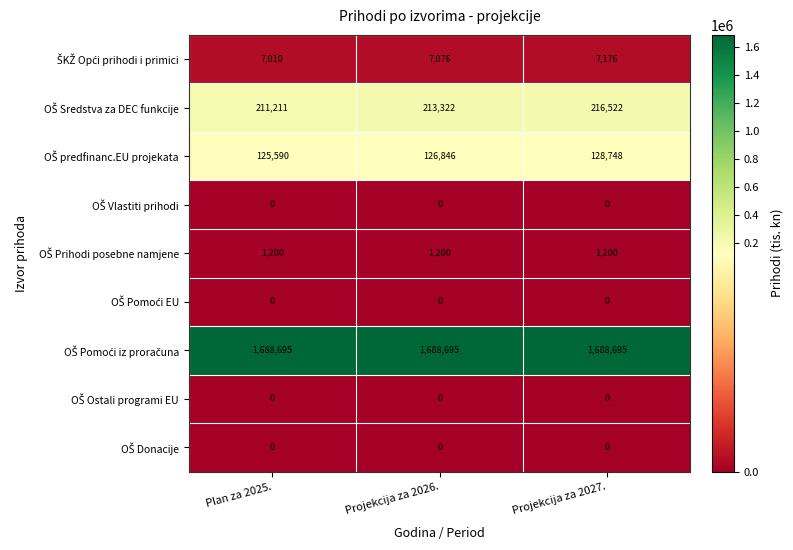

At how many categories does at least one series exceed 956914?

3